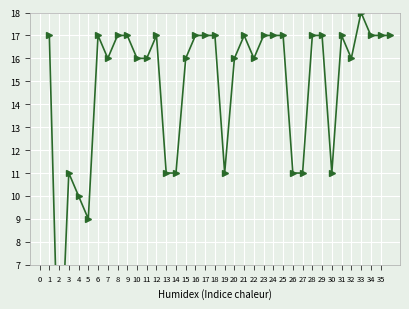

How many interior local valleys (lower than both neighbors) does the data have?

7